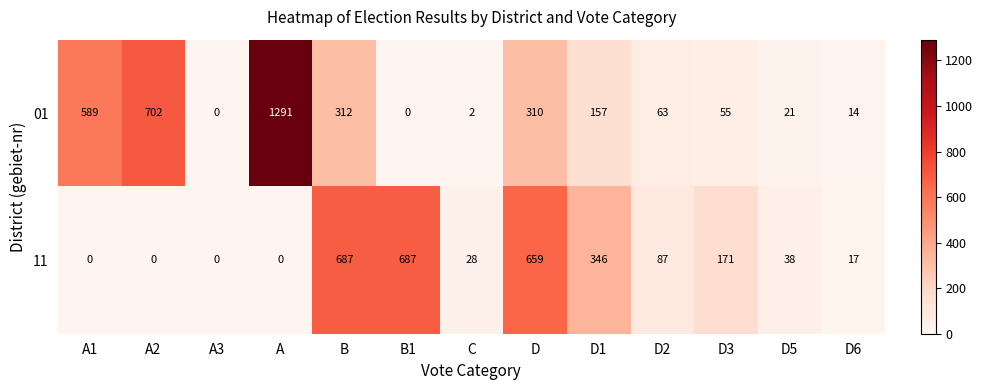

What is the maximum value shown in the chart?

1291